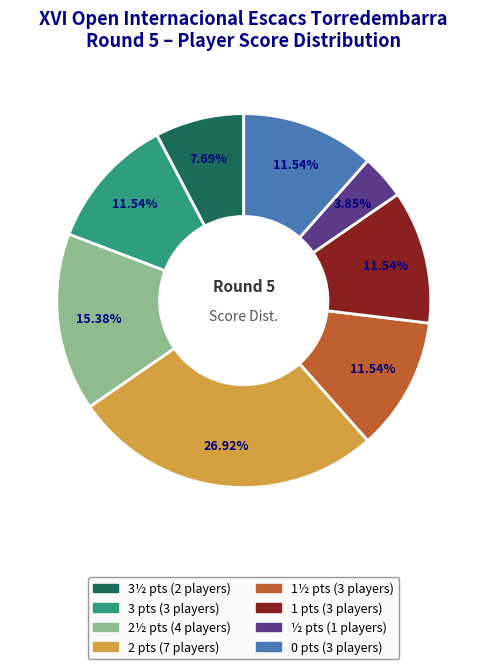

Is there a majority slice in this chart?

No